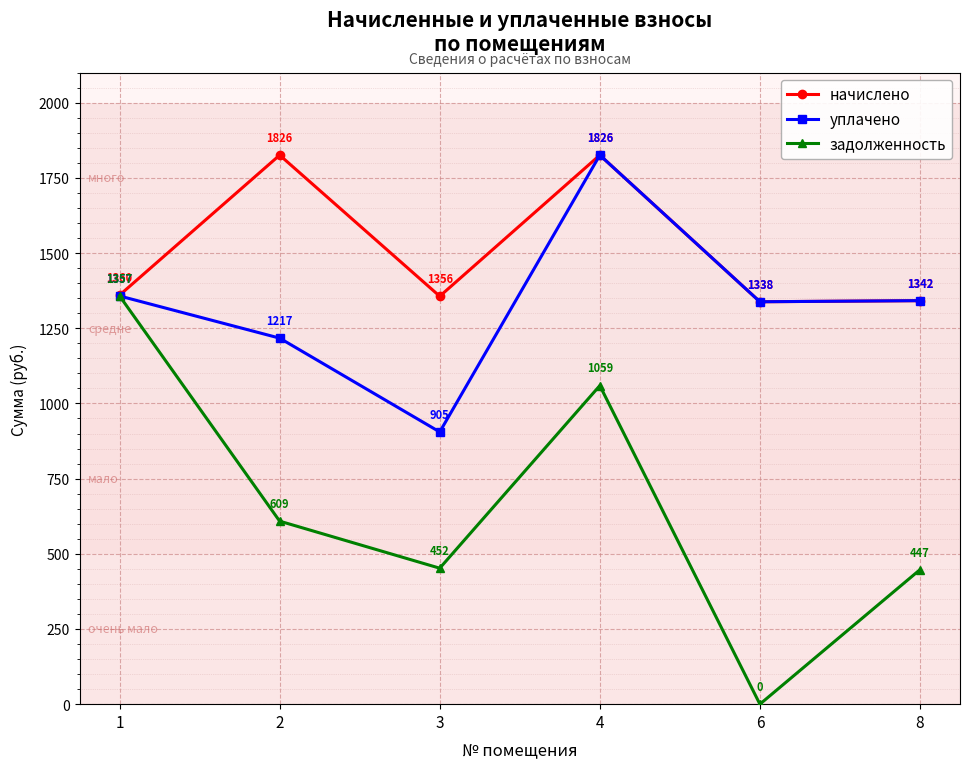

What is the lowest value of the уплачено series?

905.1